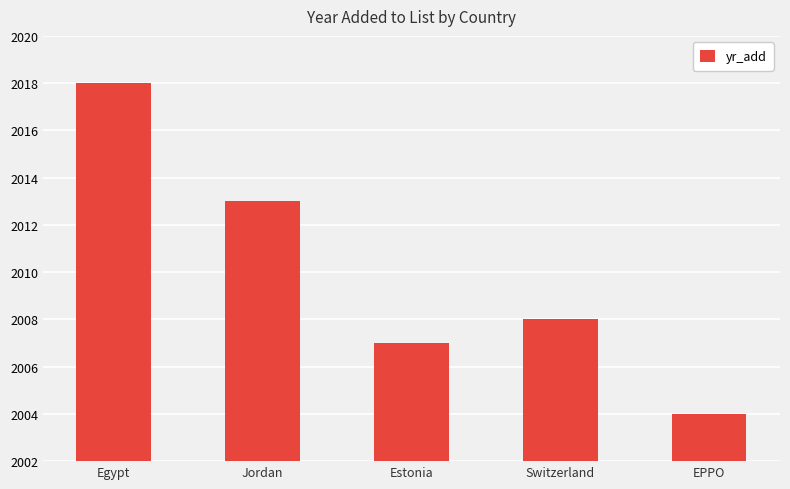

Is it true that the value at EPPO is 2004?

True